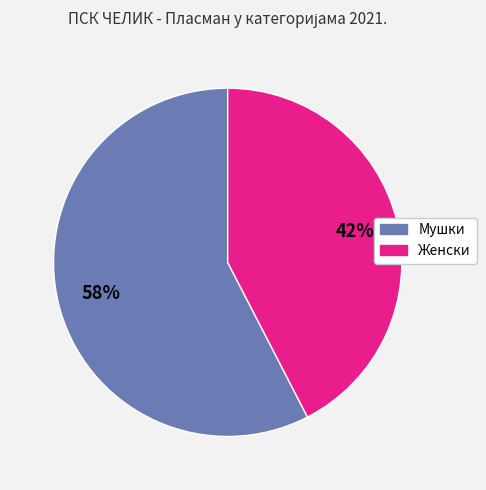

To the nearest percent, what is the average slice percentage?

50%